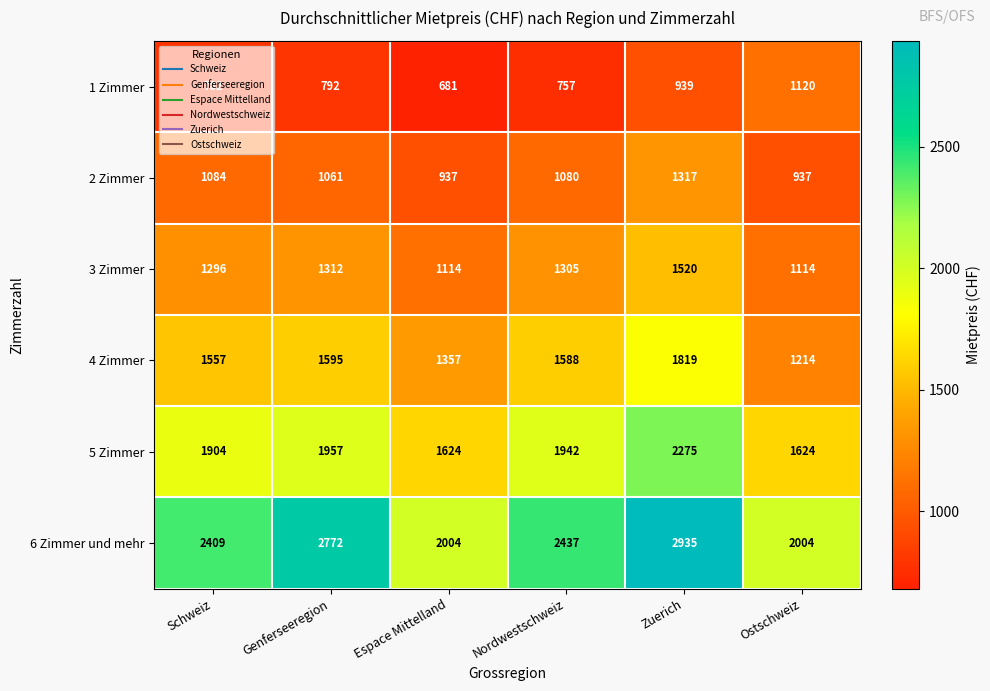

True or false: 2 Zimmer has a value of 405 at Ostschweiz.

False